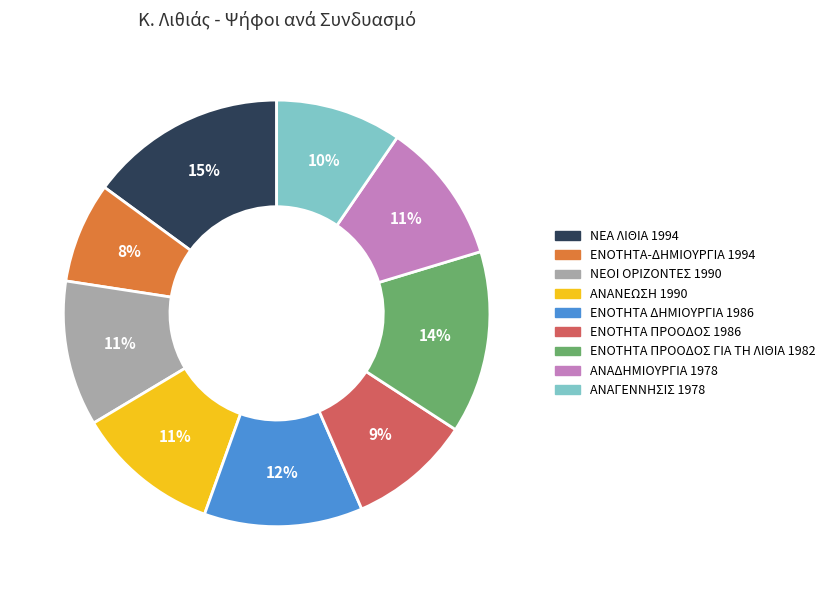

Does ΑΝΑΝΕΩΣΗ 1990 represent more than half of the total?

No